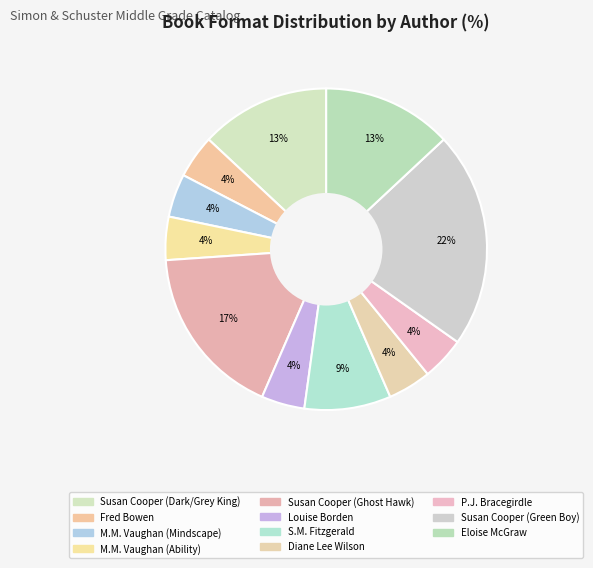

How many slices are in this pie chart?

11